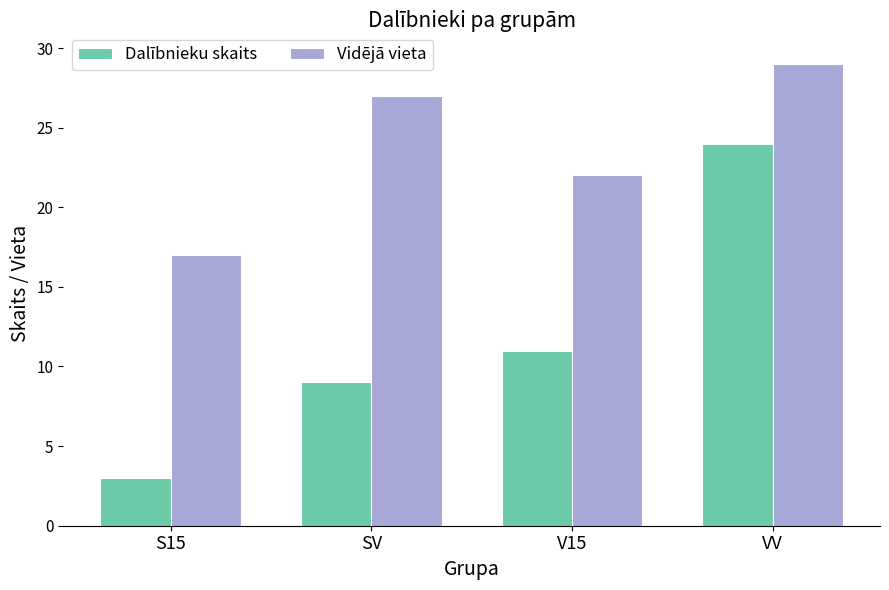

What is the approximate value of Dalībnieku skaits at S15?

3